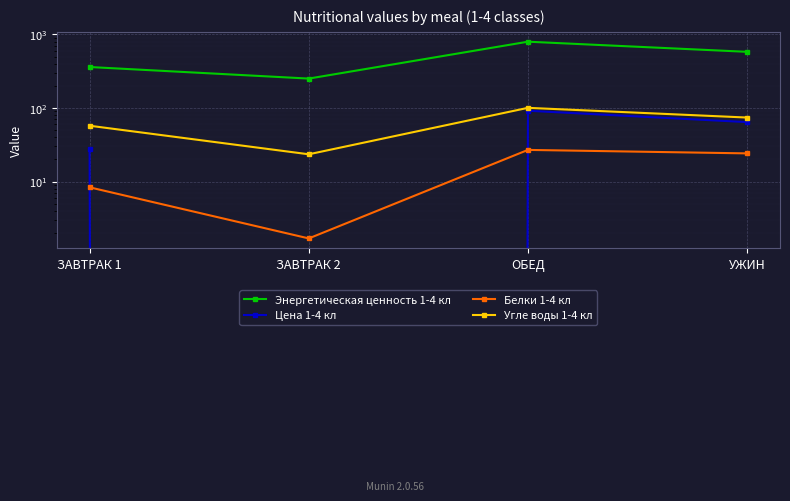

Which series has the largest total across all categories?

Энергетическая ценность 1-4 кл